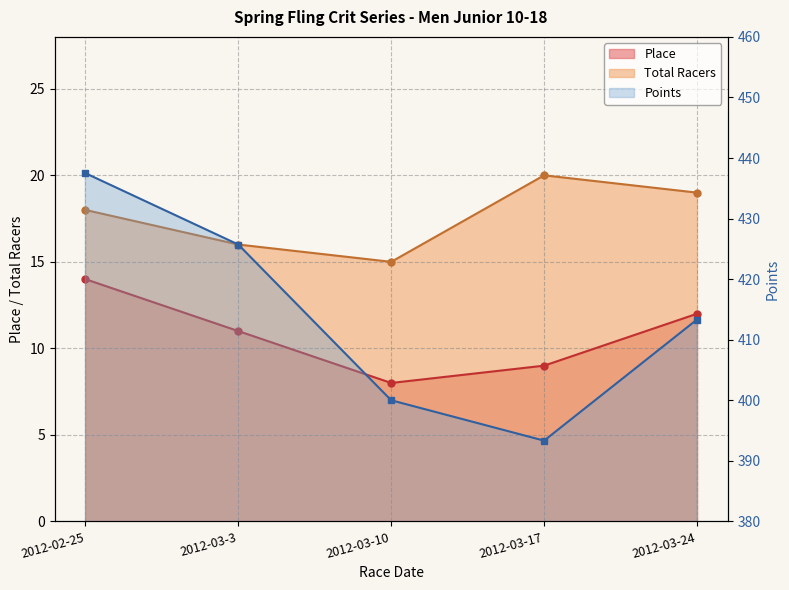

Is it true that Points equals 147.4 at 2012-03-10?

False